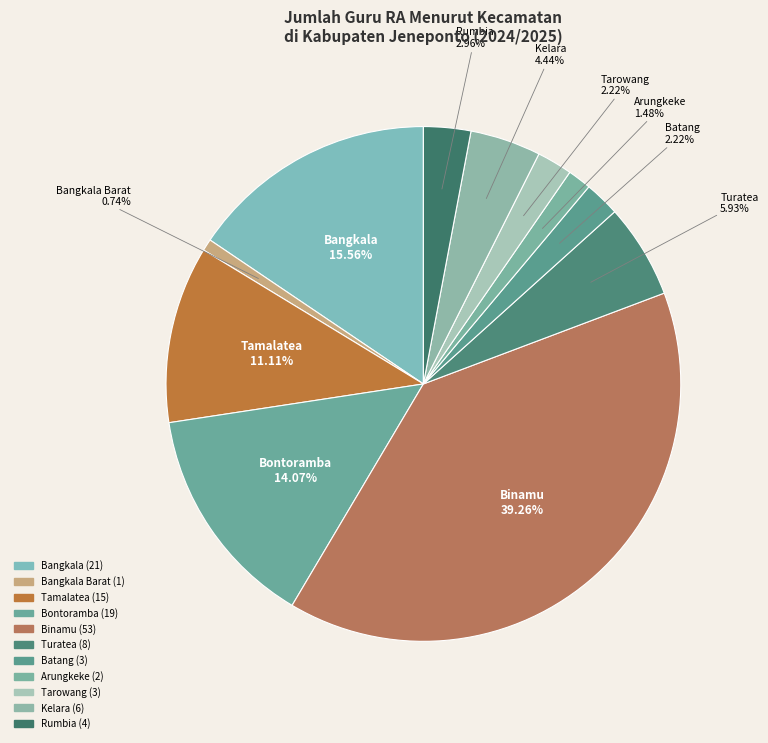

What is the largest slice in the pie chart?

Binamu